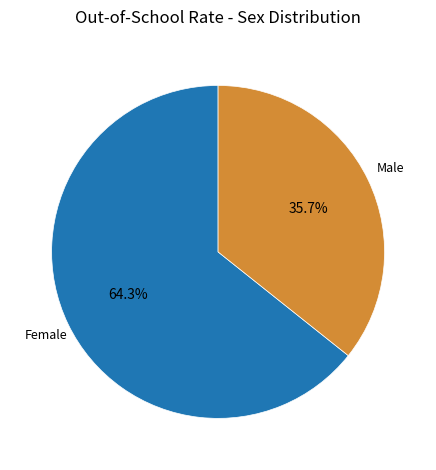

Count the number of slices in the pie.

2